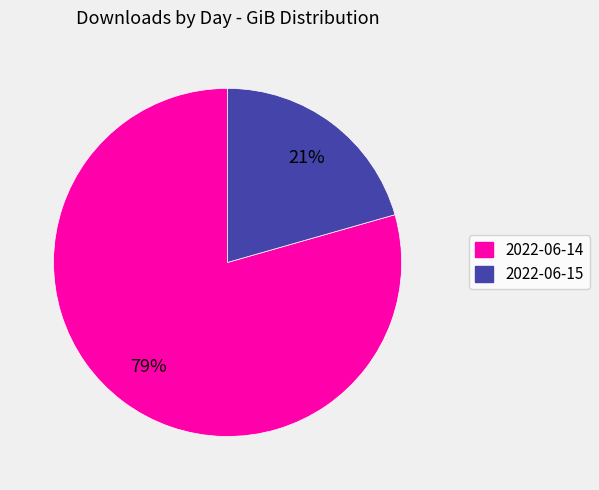

What is the largest slice in the pie chart?

2022-06-14